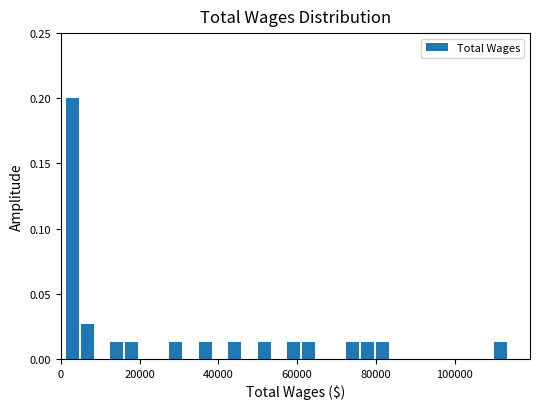

Around what value on the x-axis is the tallest bar? Give the approximate position of its centre, as read against the axis.

2000